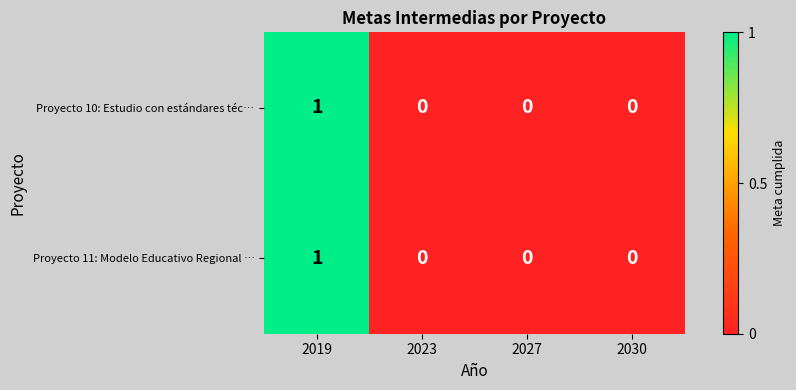

At which category is the sum across all series the highest?

2019